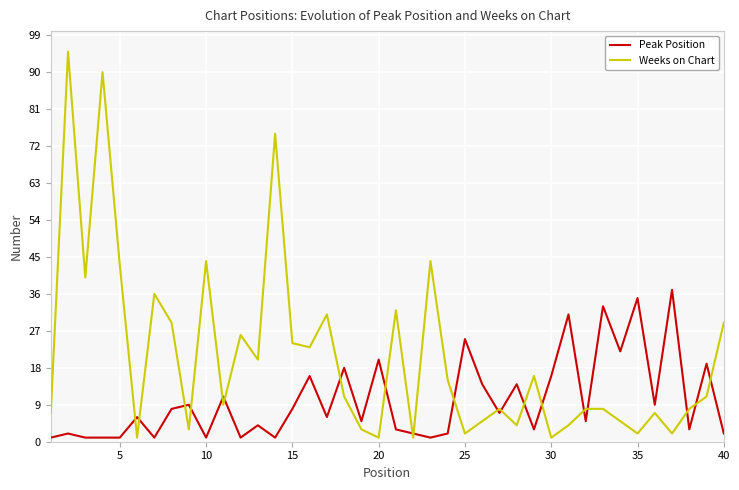

True or false: Weeks on Chart and Peak Position cross at least once.

True